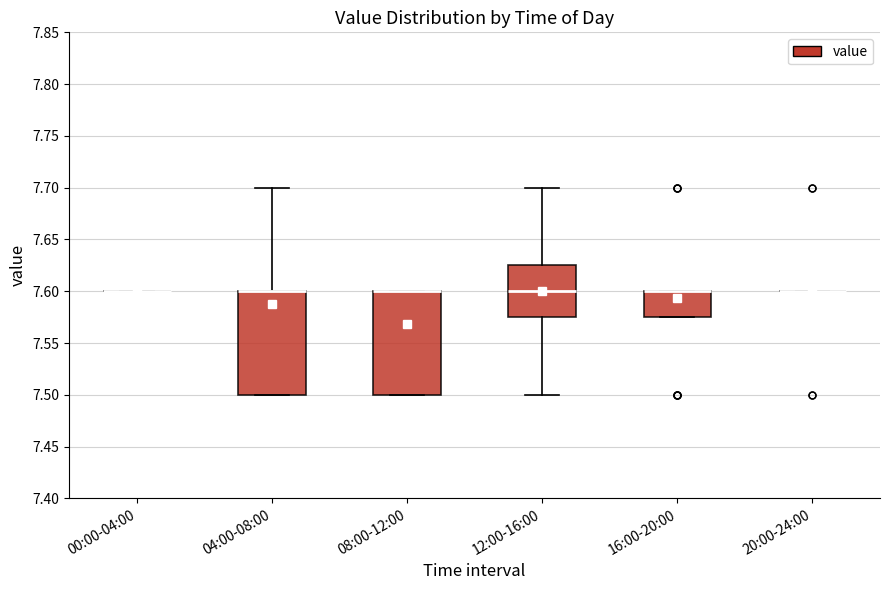

Reading left to right, transcribe this box plot: for each box, give where its median line is, the range the box spans, and where its two whiskers end, as read against the y-axis. The values are not printed on the chart, so give them approximately, as read against the axis.

00:00-04:00: box collapsed to a line at 7.600, whiskers 7.600 to 7.600
04:00-08:00: median 7.600 (drawn on the box's upper edge), box 7.500 to 7.600, whiskers 7.500 to 7.700
08:00-12:00: median 7.600 (drawn on the box's upper edge), box 7.500 to 7.600, whiskers 7.500 to 7.600
12:00-16:00: median 7.600, box 7.575 to 7.625, whiskers 7.500 to 7.700
16:00-20:00: median 7.600 (drawn on the box's upper edge), box 7.575 to 7.600, whiskers 7.575 to 7.600
20:00-24:00: box collapsed to a line at 7.600, whiskers 7.600 to 7.600